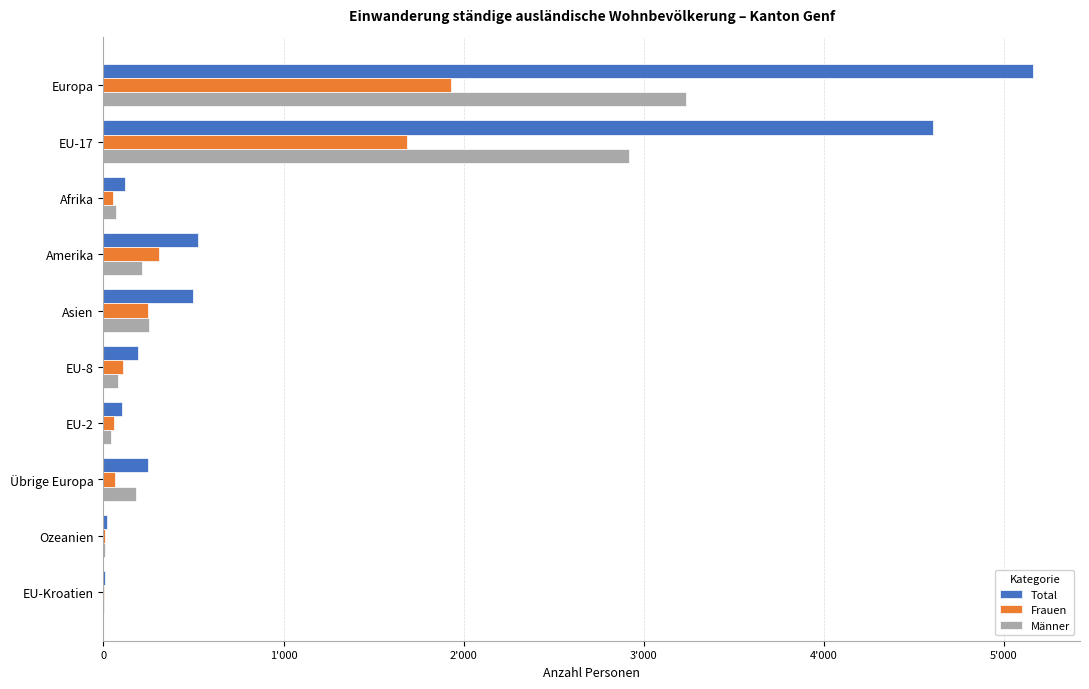

What are all the series names shown in the legend?

Total, Frauen, Männer